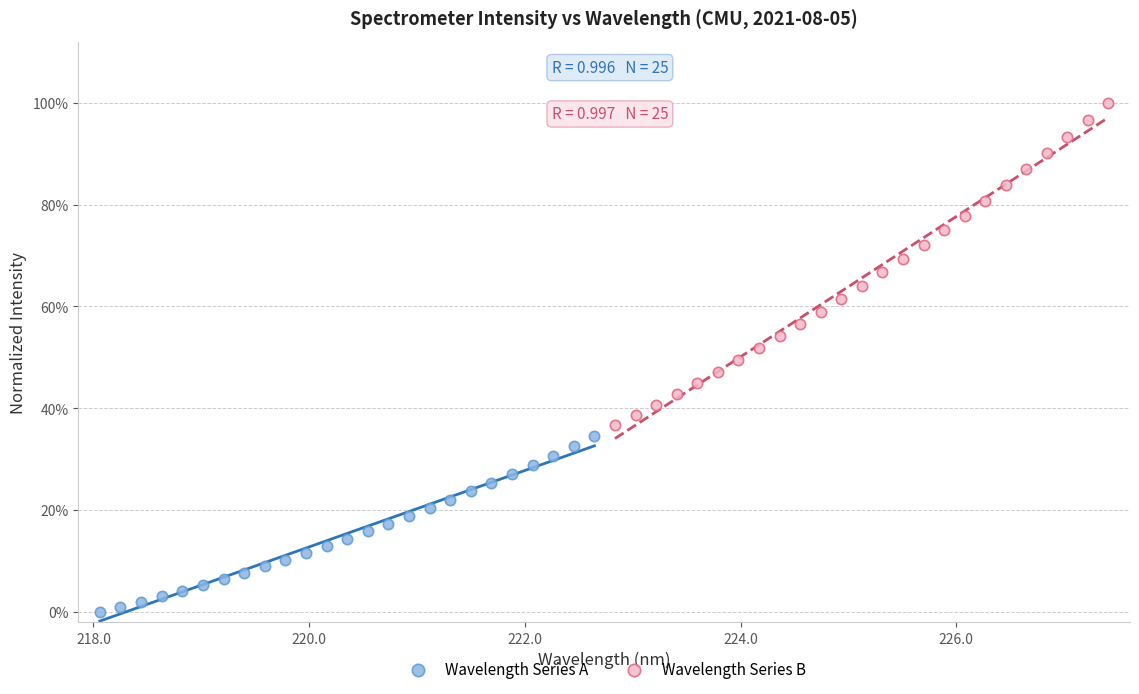

Which series reaches the minimum Y coordinate?

Wavelength Series A